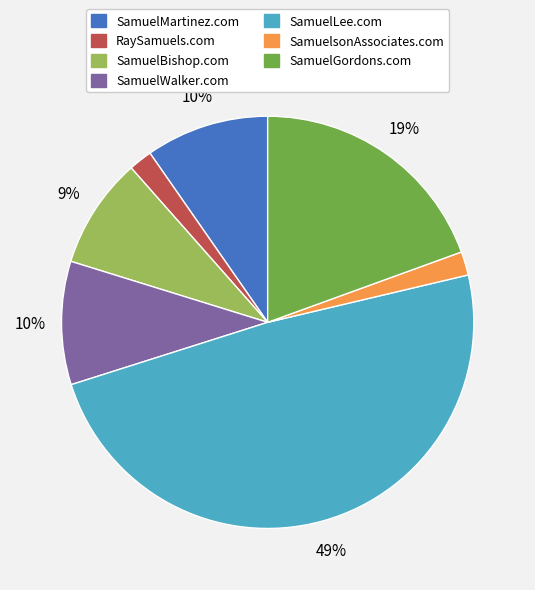

Does any single category account for the majority?

No